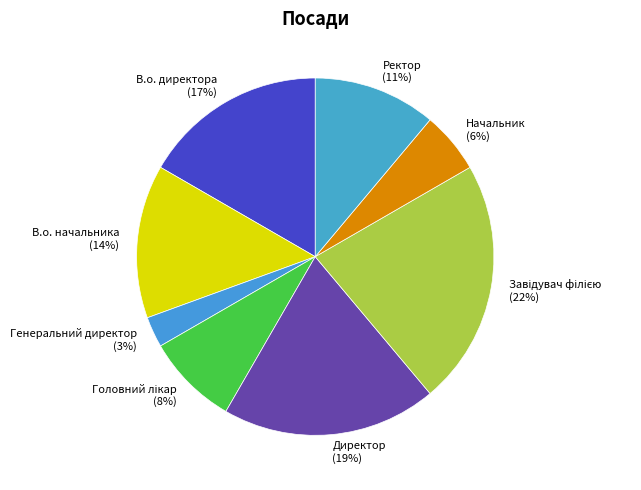

What is the smallest slice in the pie chart?

Генеральний директор